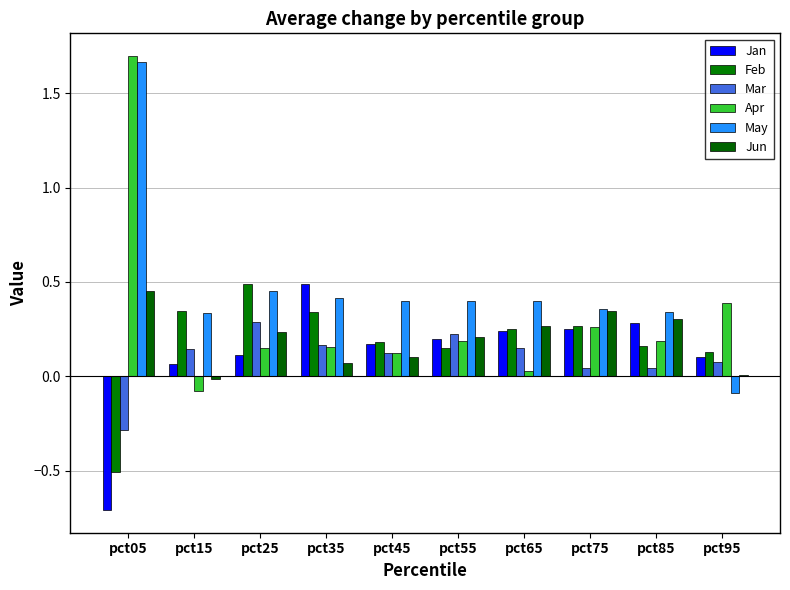

True or false: May has a value of 0.4 at pct05.

False